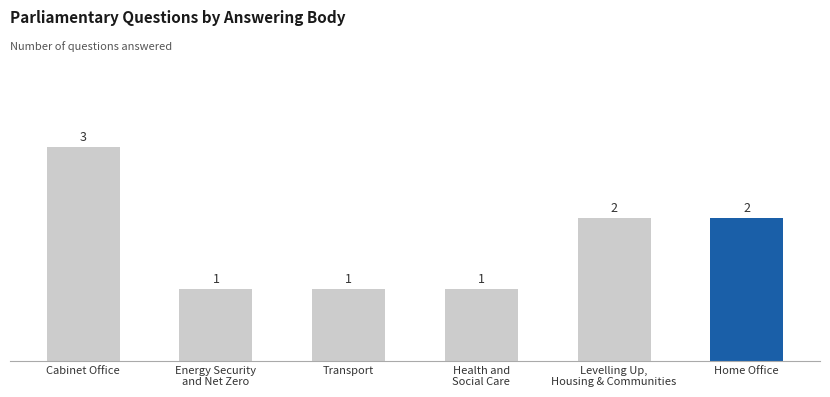

What is the sum of the values at Transport and Levelling Up,
Housing & Communities?

3